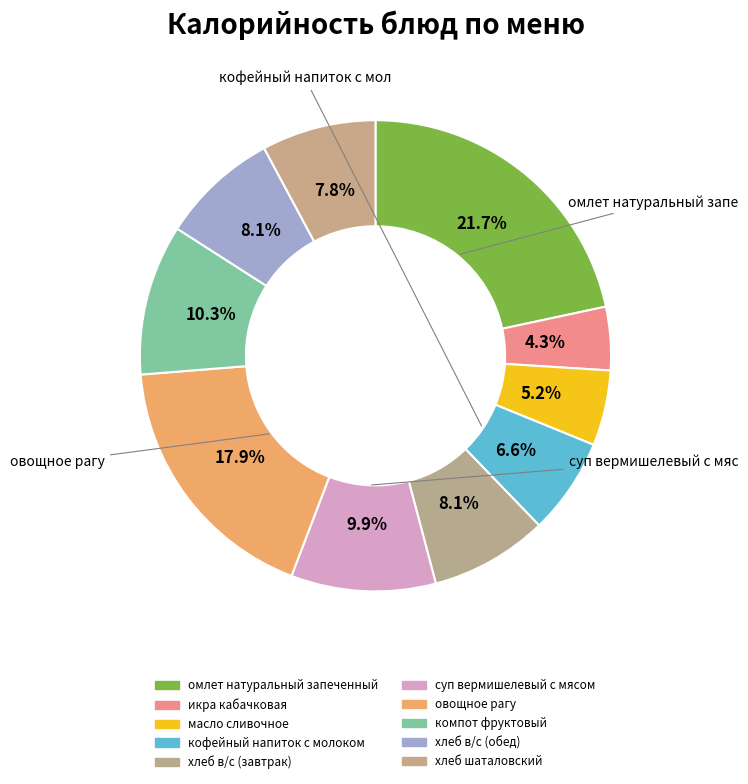

Which slice is the largest?

омлет натуральный запеченный